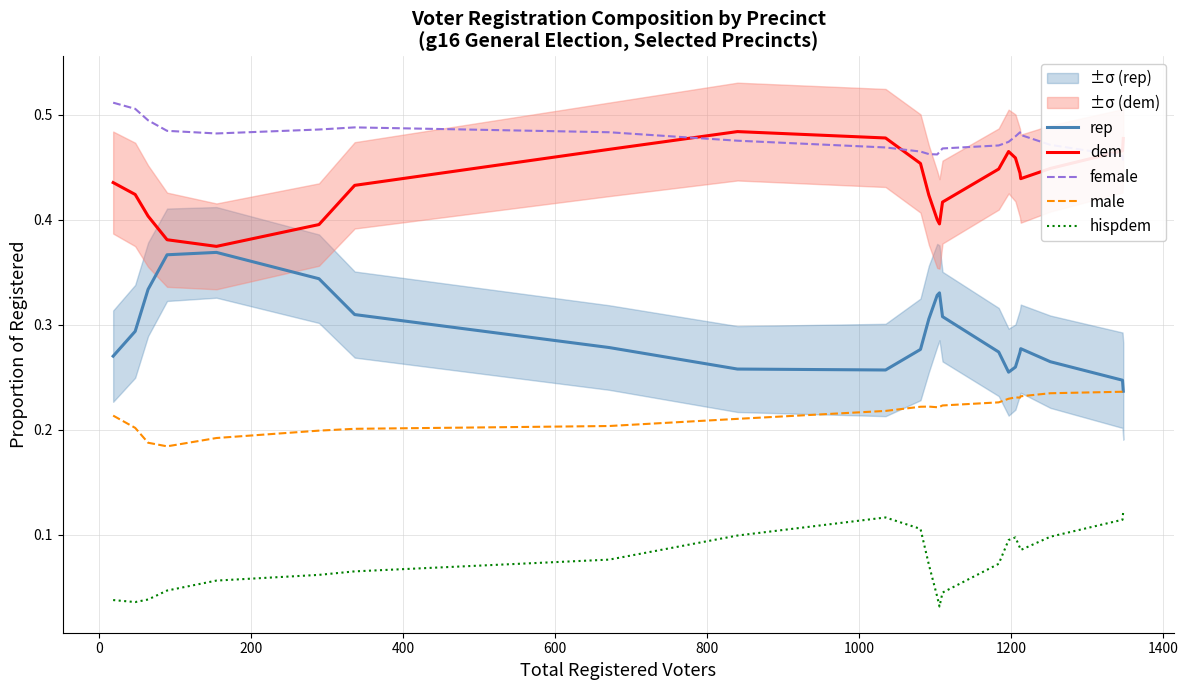

True or false: male and dem intersect in this chart.

False